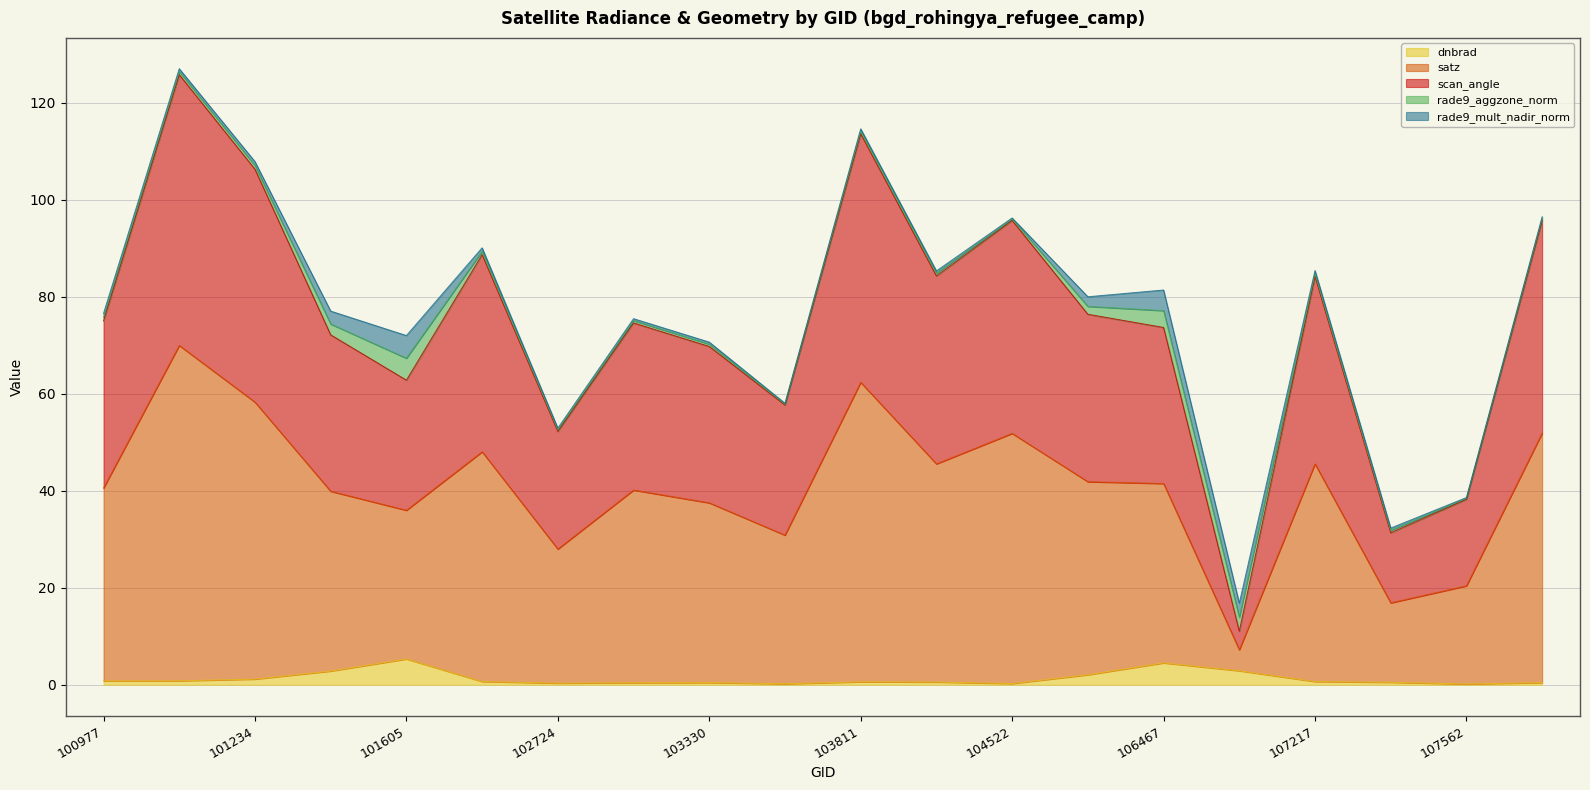

Is the value of satz at 102964 greater than the value of dnbrad at 103330?

Yes